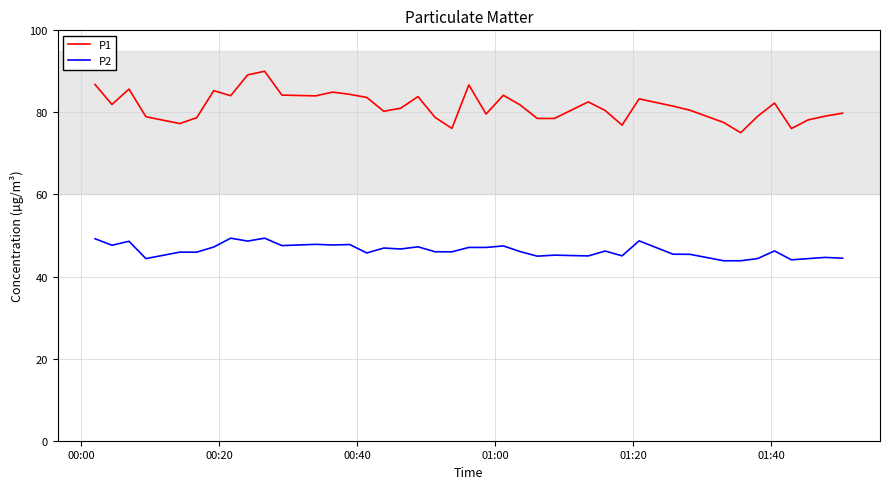

What is the greatest value displayed?

90.0